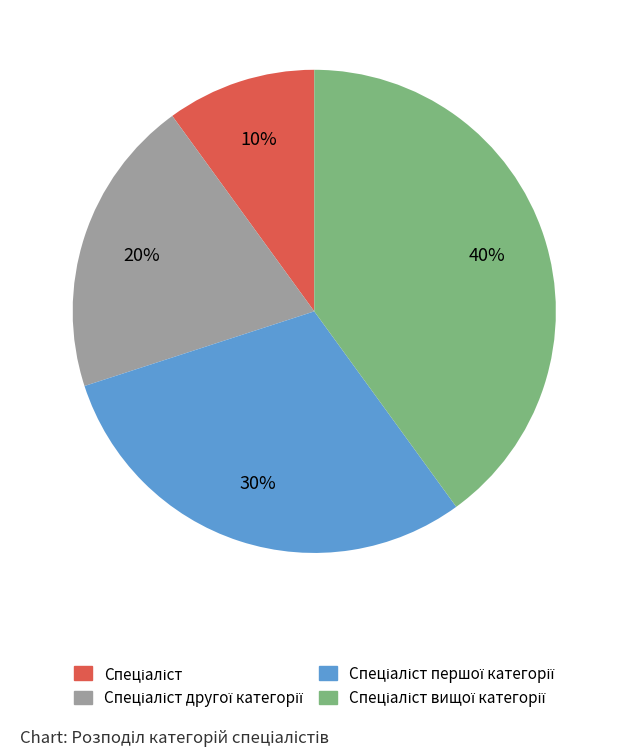

To the nearest percent, what is the average slice percentage?

25%